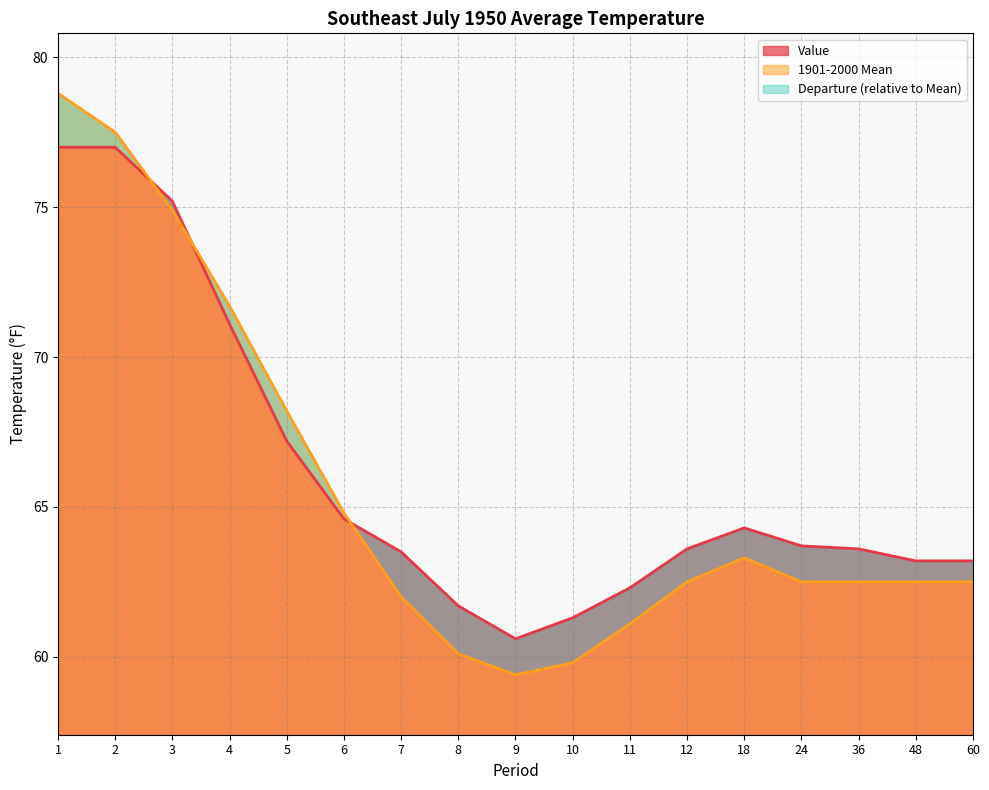

Which series changed the most between 5 and 18?

1901-2000 Mean